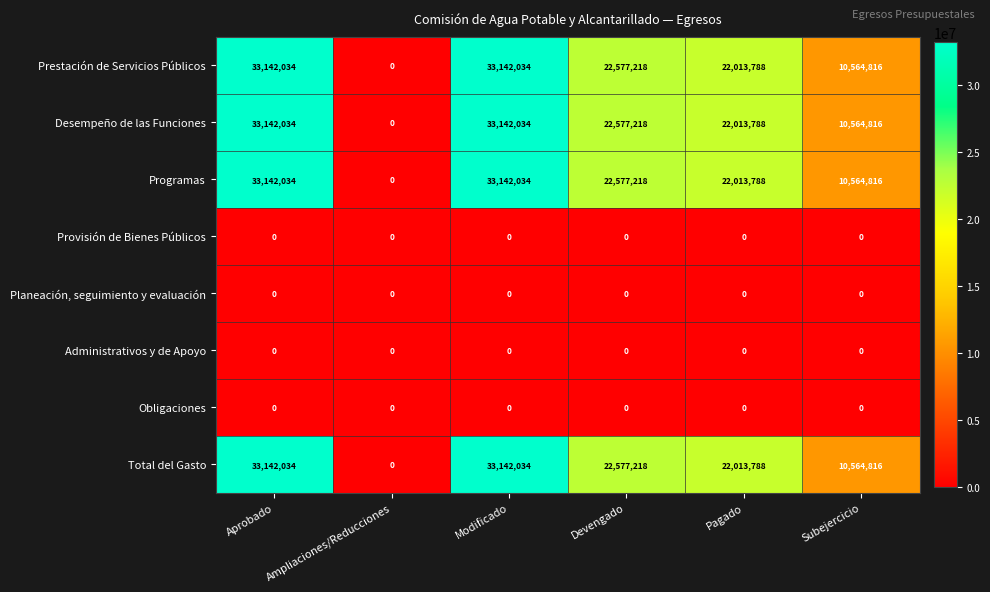

Is it true that Provisión de Bienes Públicos equals 0 at Subejercicio?

True